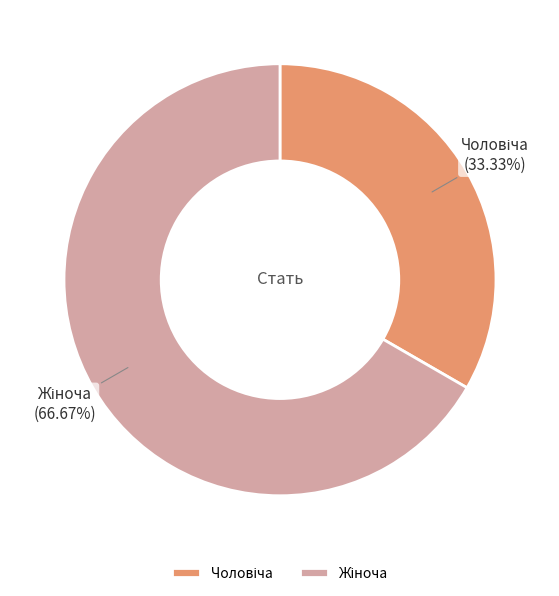

Does any single category account for the majority?

Yes